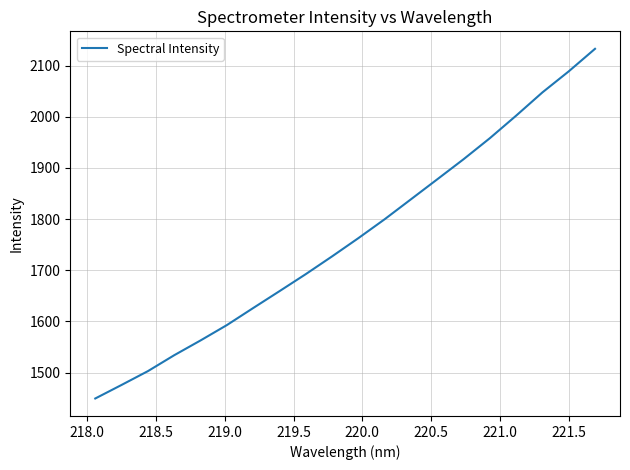

What is the difference between the maximum and minimum values?

683.3